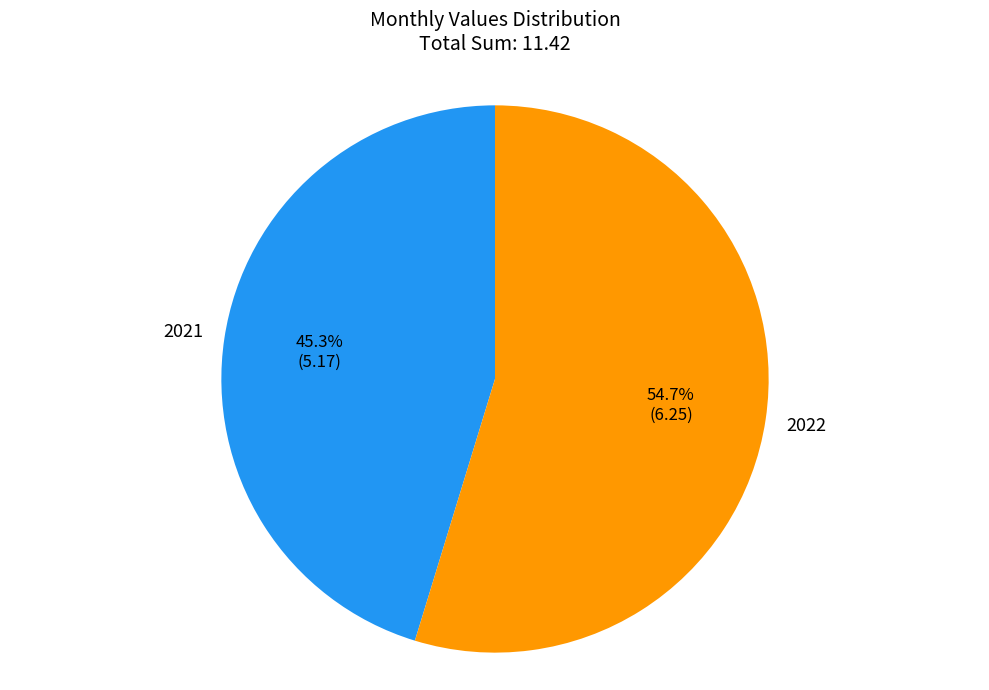

To the nearest percent, what is the difference between the largest and smallest slice percentages?

9%